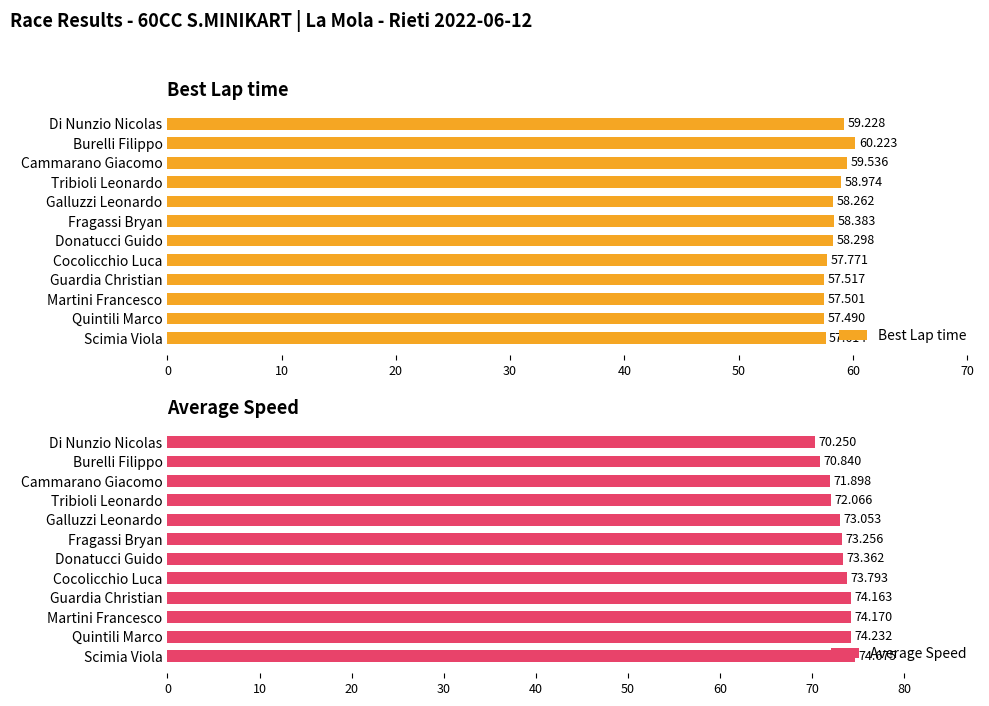

At how many categories does at least one series exceed 68?

12